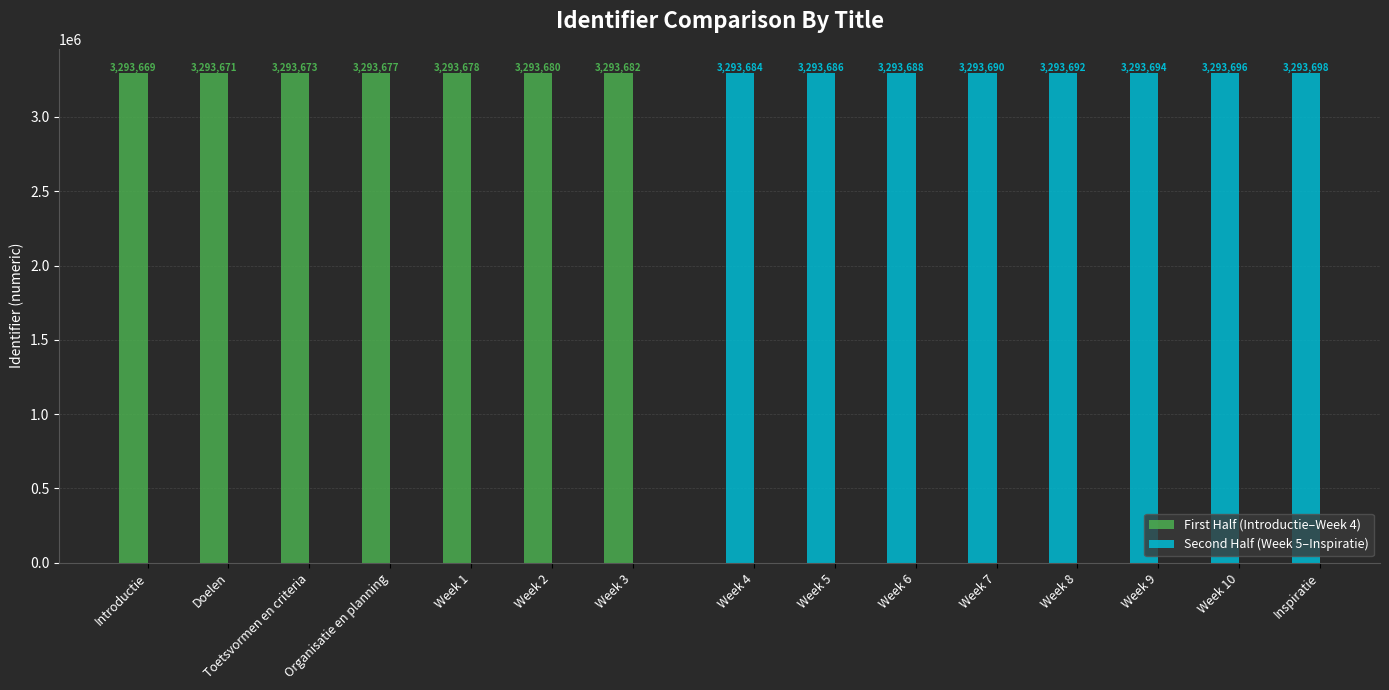

Which category has the highest value across all series?

Inspiratie